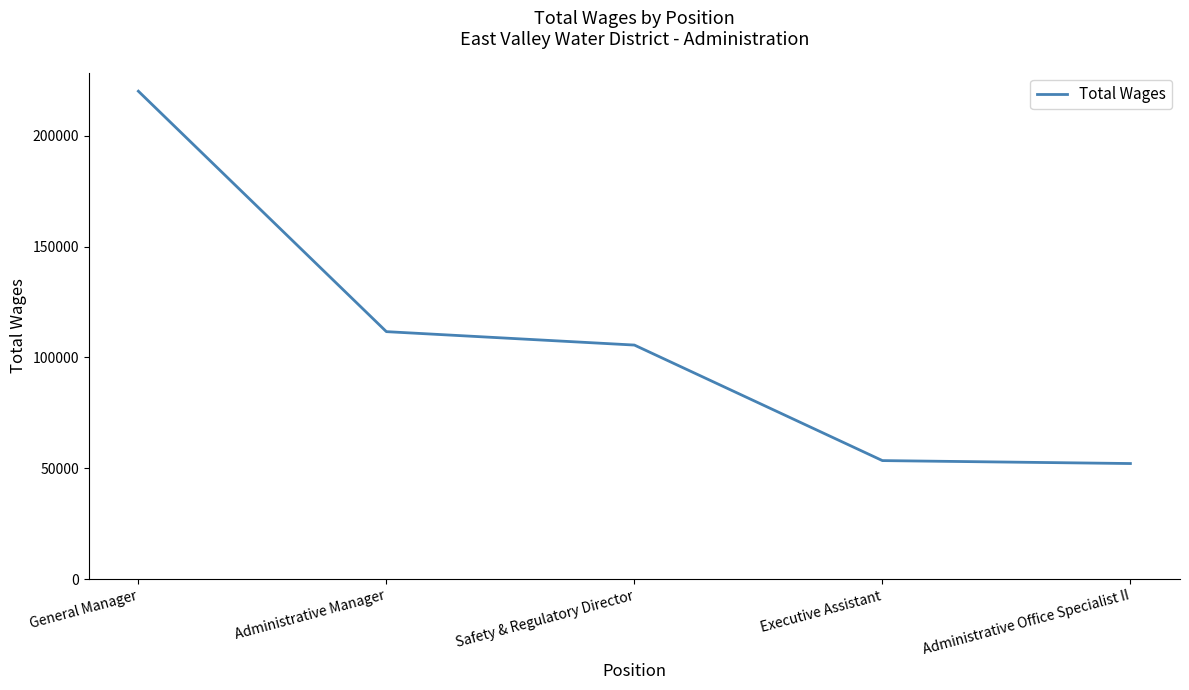

The chart shows a value of 53438 at Executive Assistant. True or false?

True